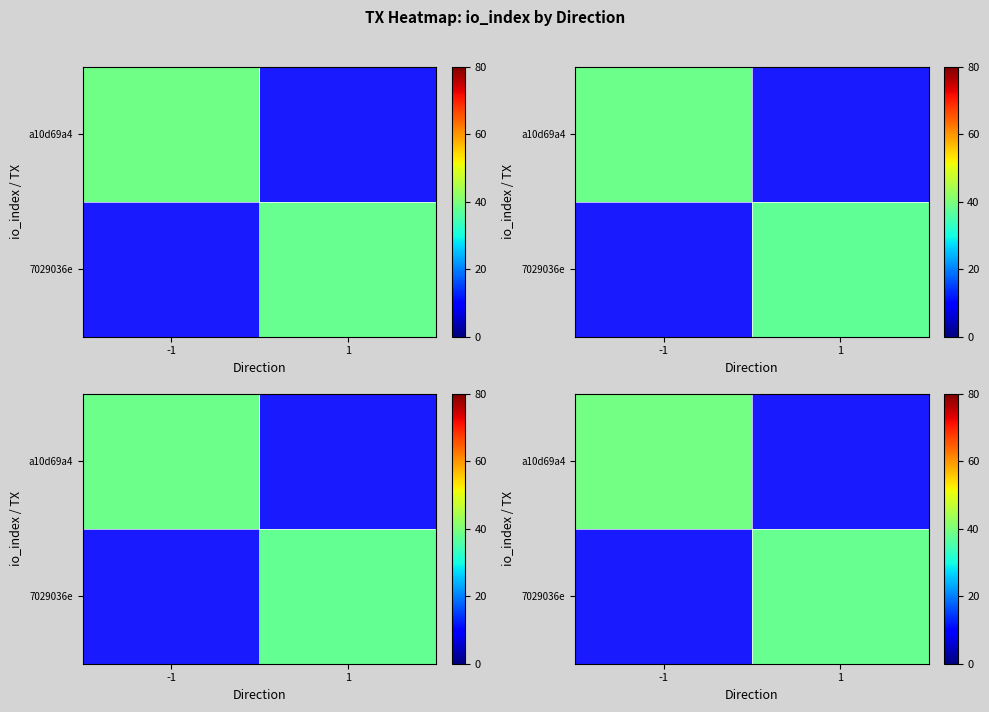

List the labels in order of row_1 value, largest first.

-1, 1